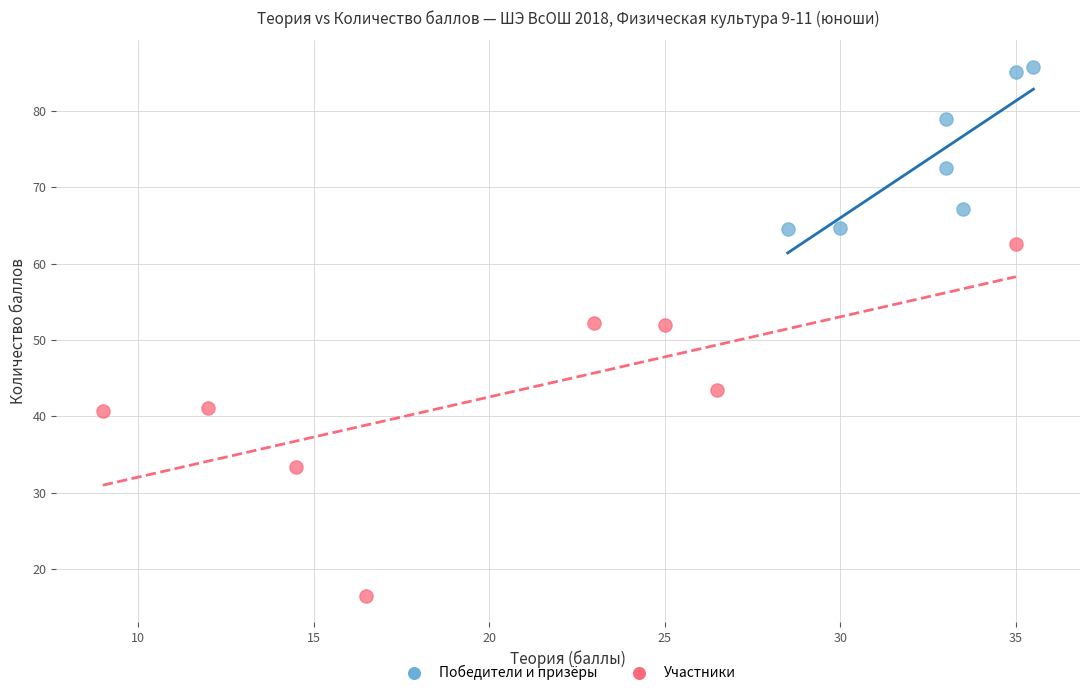

What are all the series names shown in the legend?

Победители и призёры, Участники